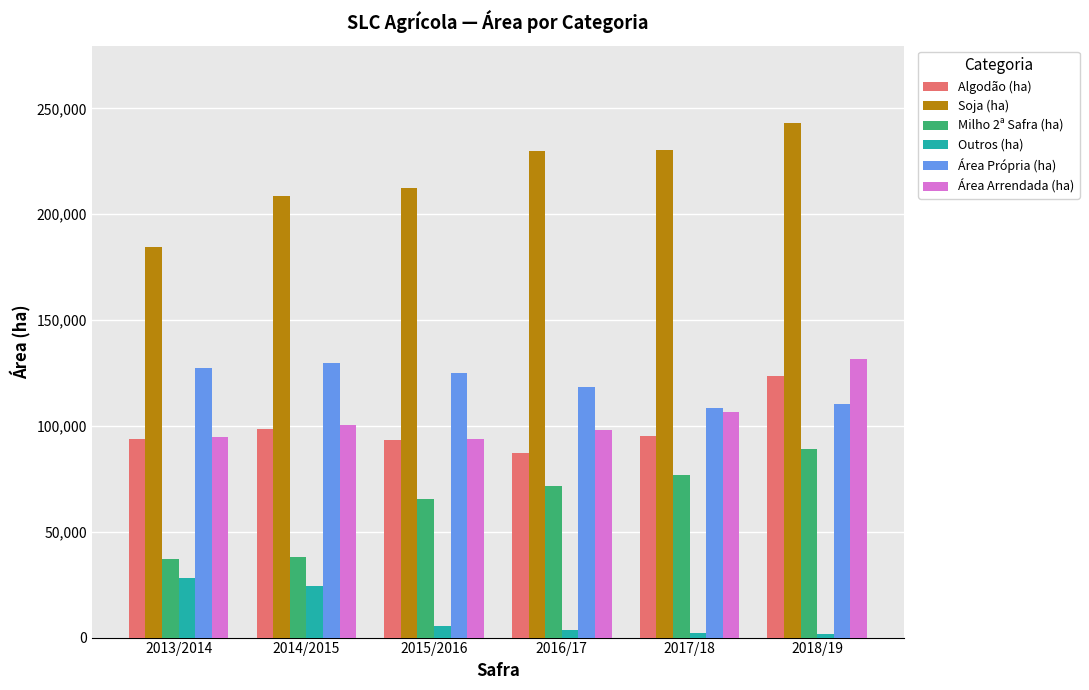

Which series has the largest total across all categories?

Soja (ha)